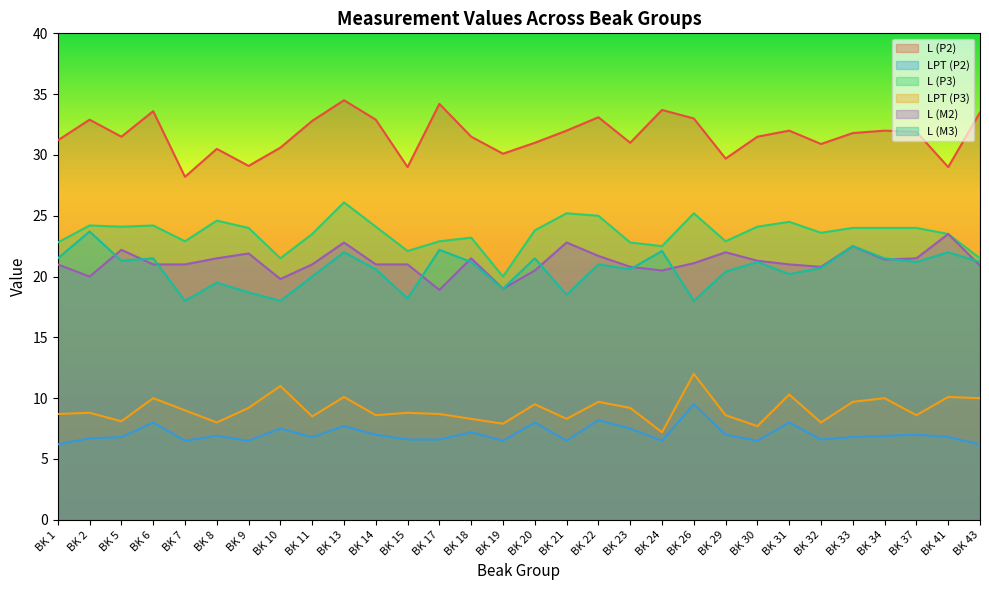

Does the chart have visible grid lines?

No